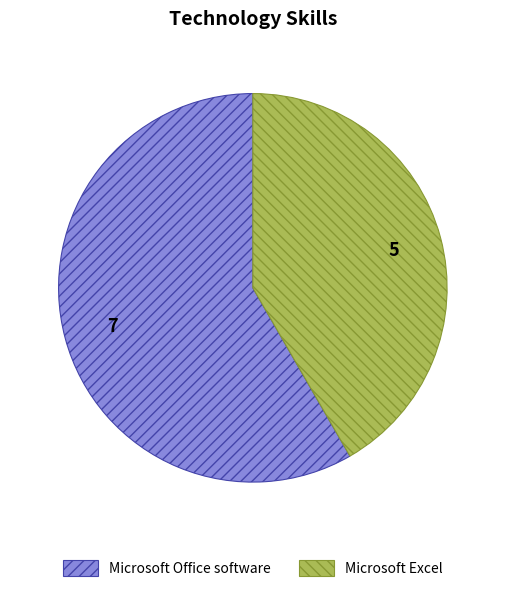

Between Microsoft Excel and Microsoft Office software, which is larger?

Microsoft Office software